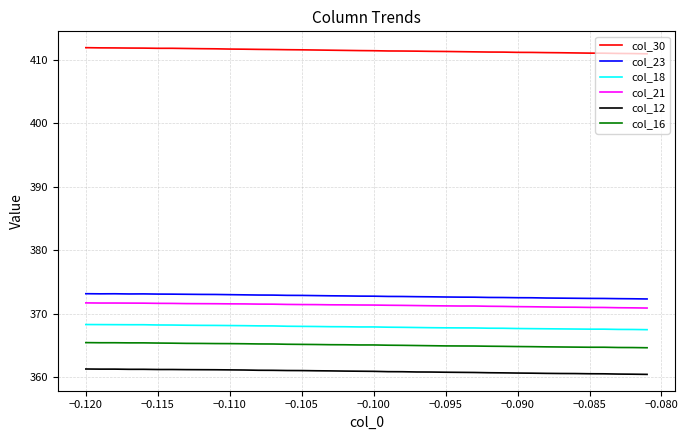

What is the smallest value displayed?

360.4